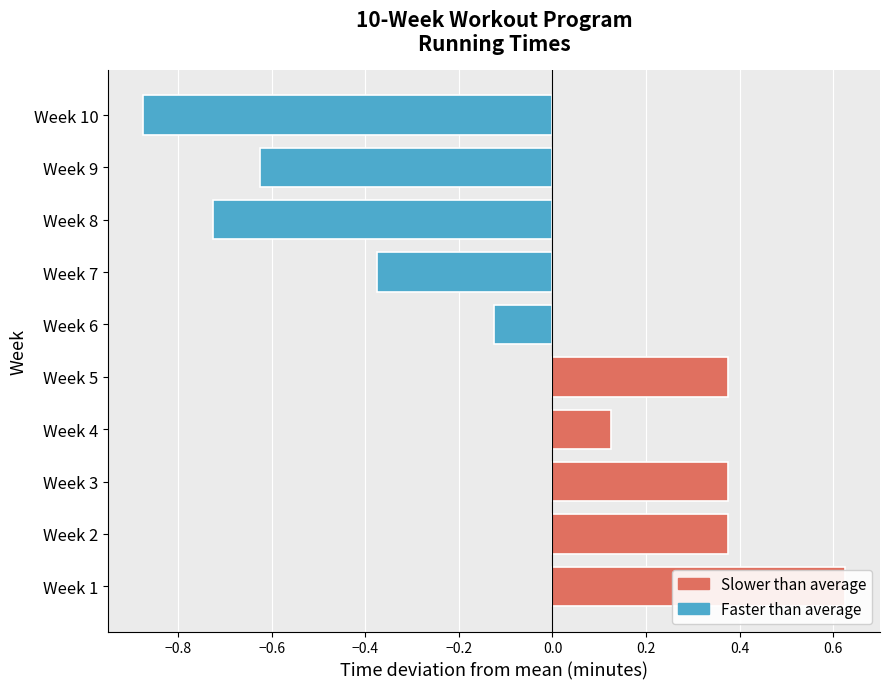

What is the difference between the maximum and minimum values?

1.5